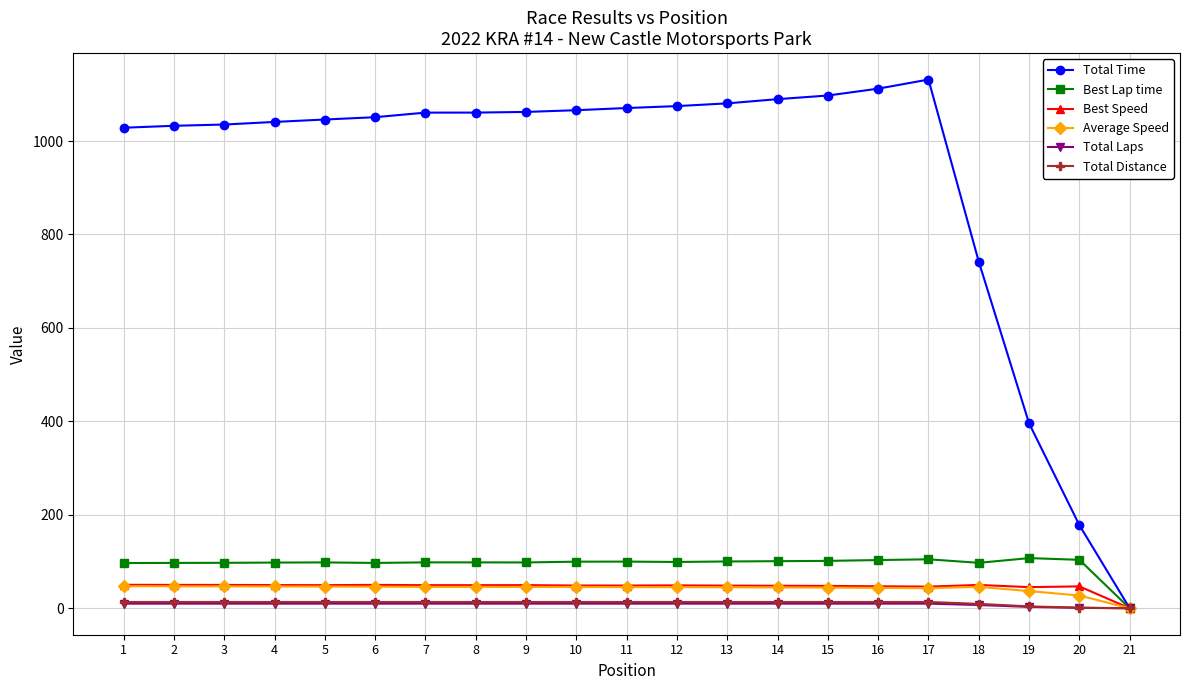

What is the highest value of the Average Speed series?

47.3